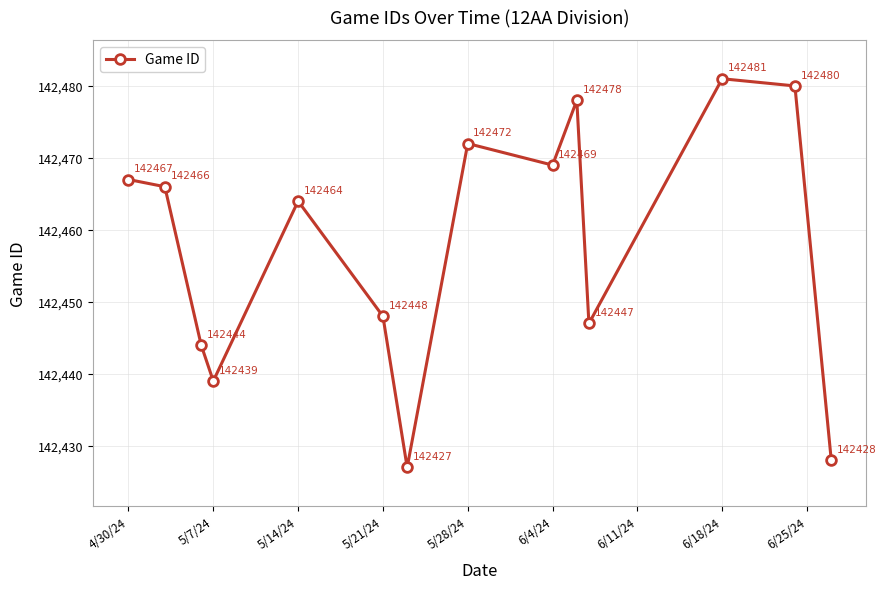

Does the chart have visible grid lines?

Yes